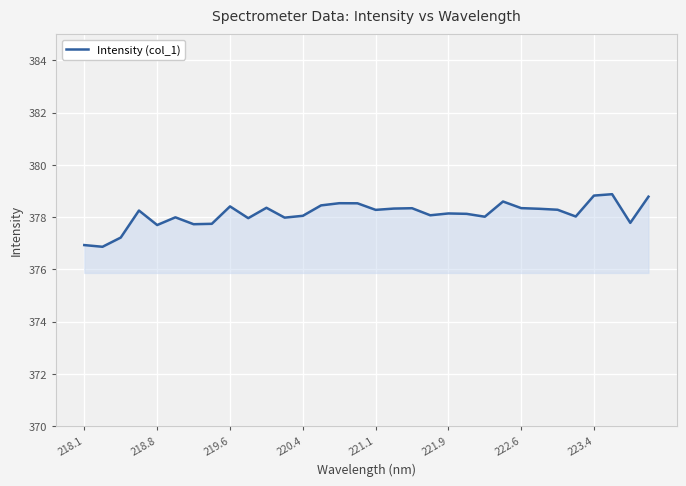

What is the greatest value displayed?

378.9